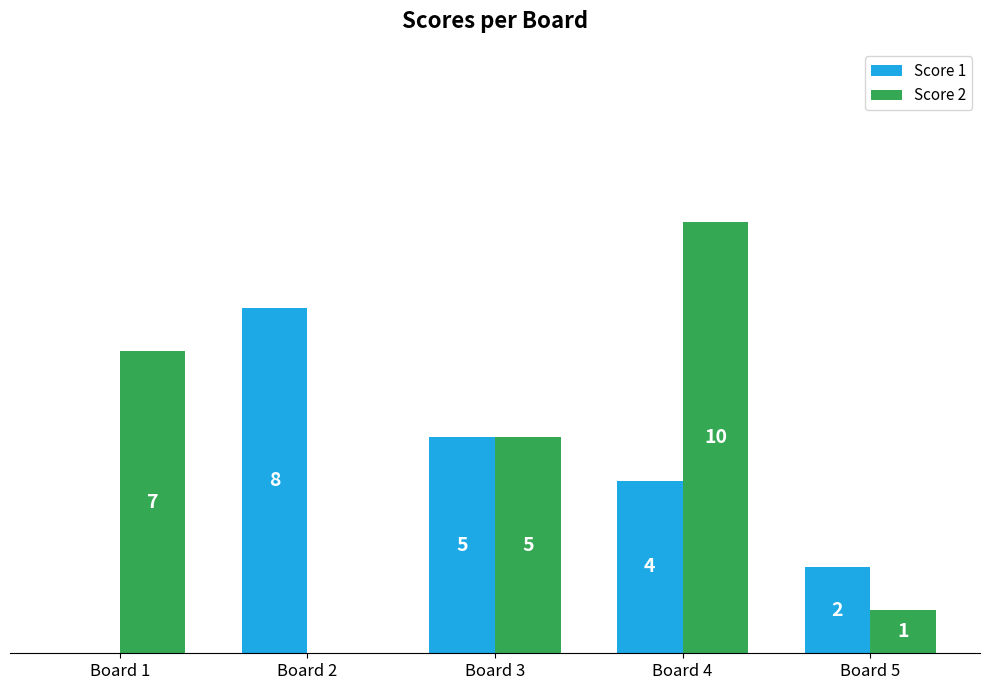

Which label corresponds to the largest value in the chart?

Board 4